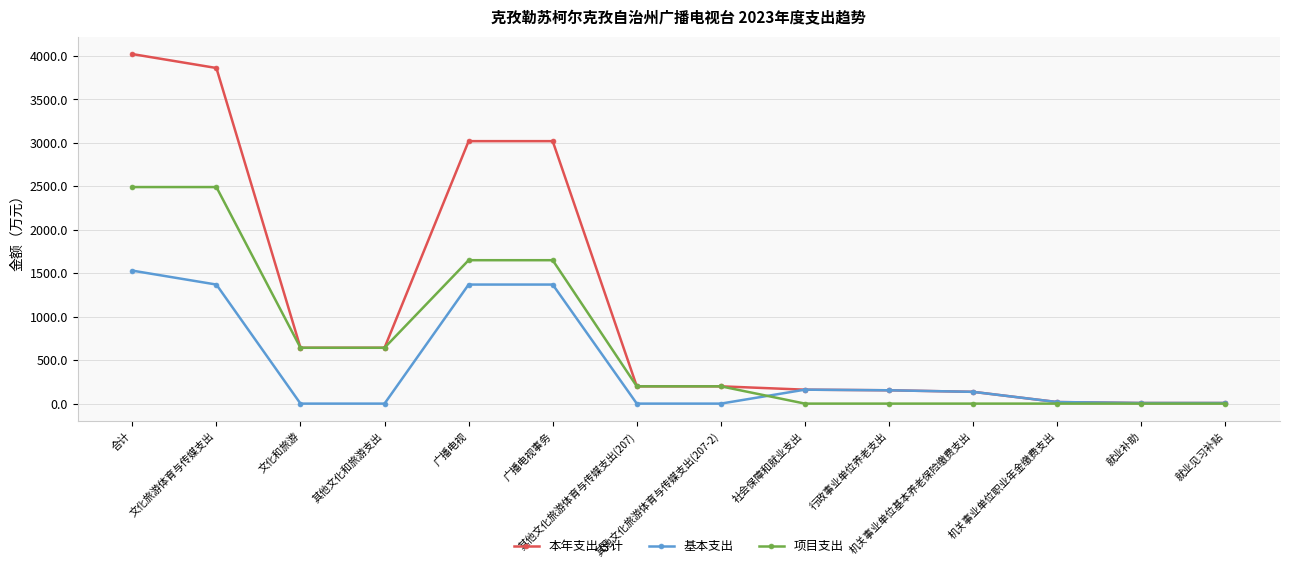

What is the maximum value shown in the chart?

4019.0